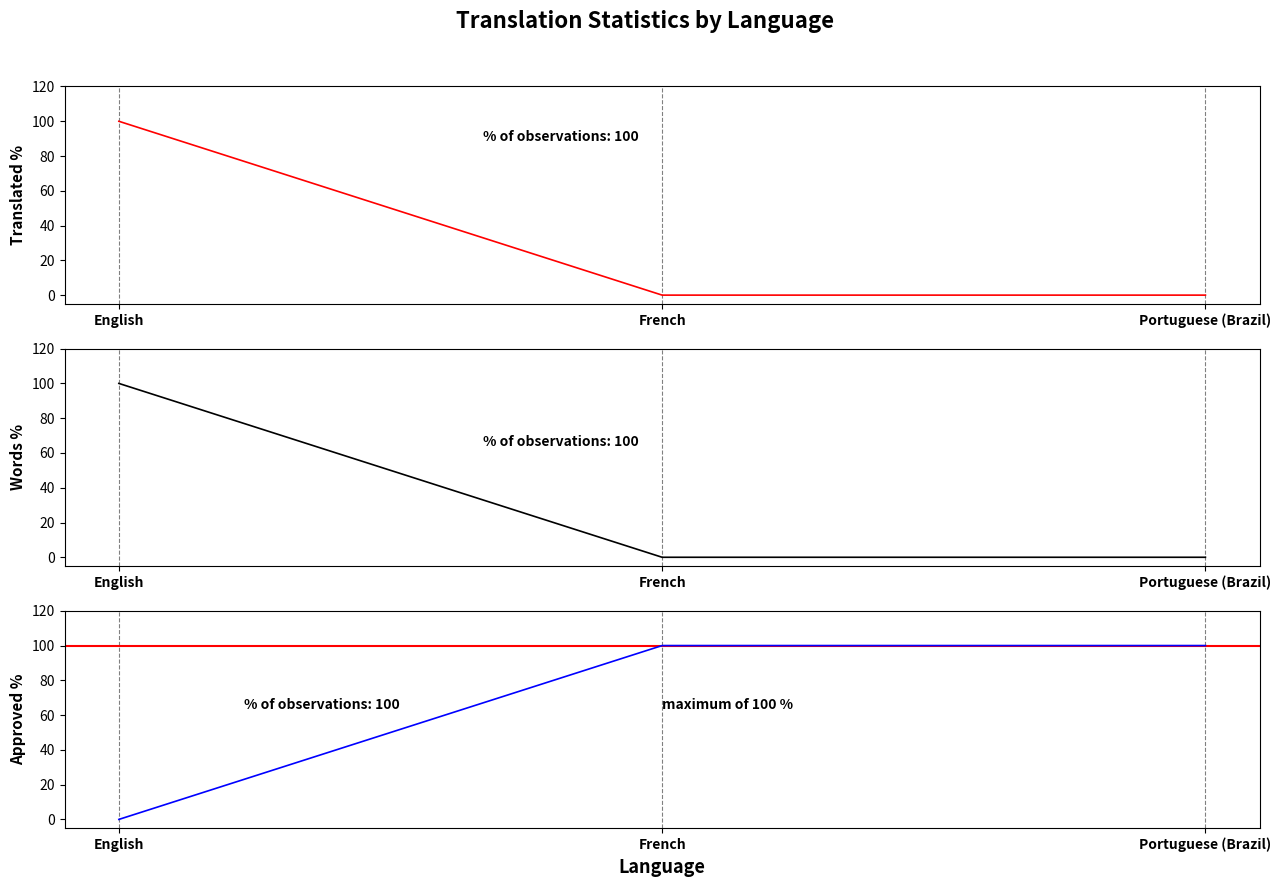

What is the difference between the maximum and minimum values in the translated_words_percent series?

100